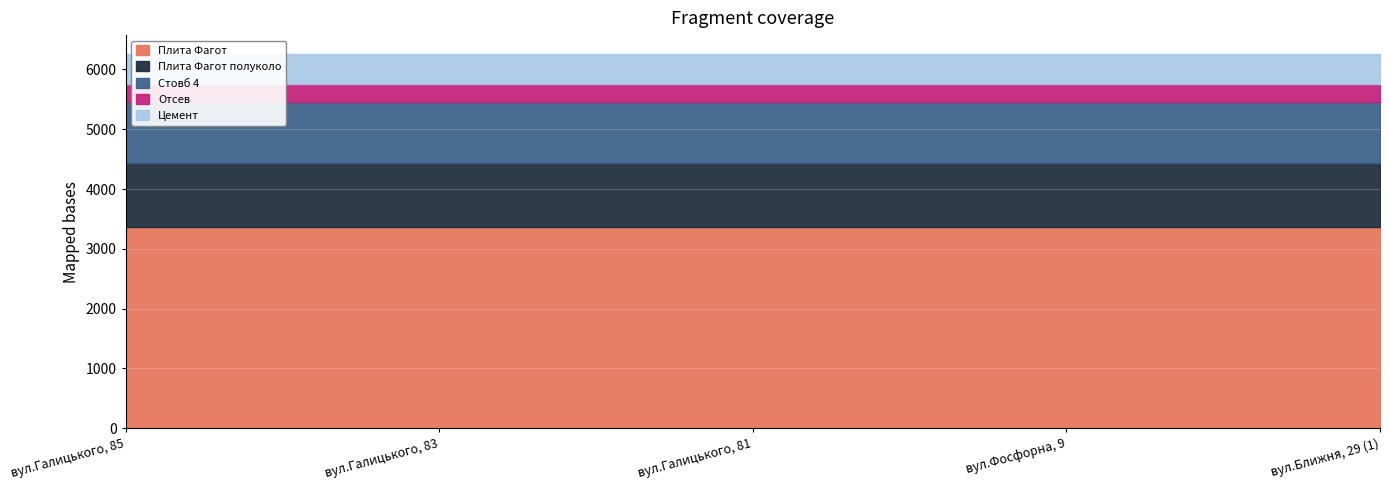

What are all the series names shown in the legend?

Плита Фагот, Плита Фагот полуколо, Стовб 4, Отсев, Цемент